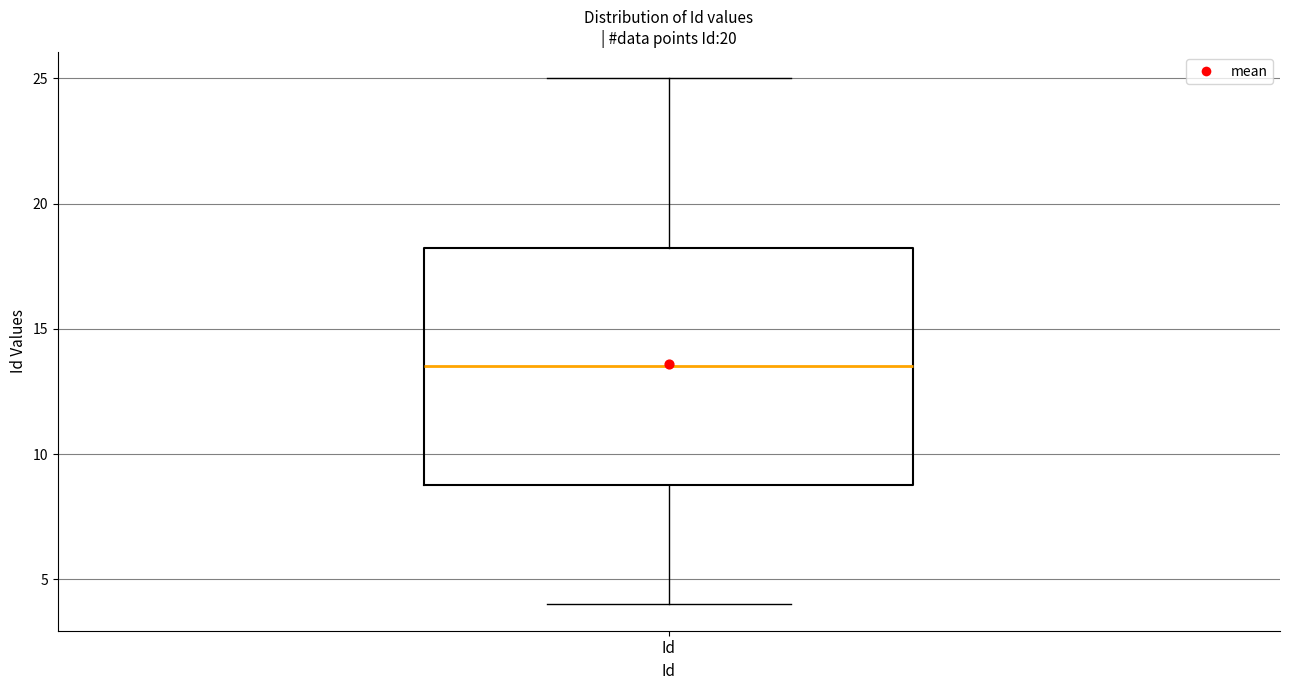

Read this box plot against the y-axis: the position of the median line, the range covered by the box, and the ends of both whiskers. The values are not printed on the chart, so give them approximately, as read against the axis.

median 13.5, box 9.0 to 18.5, whiskers 4.0 to 25.0